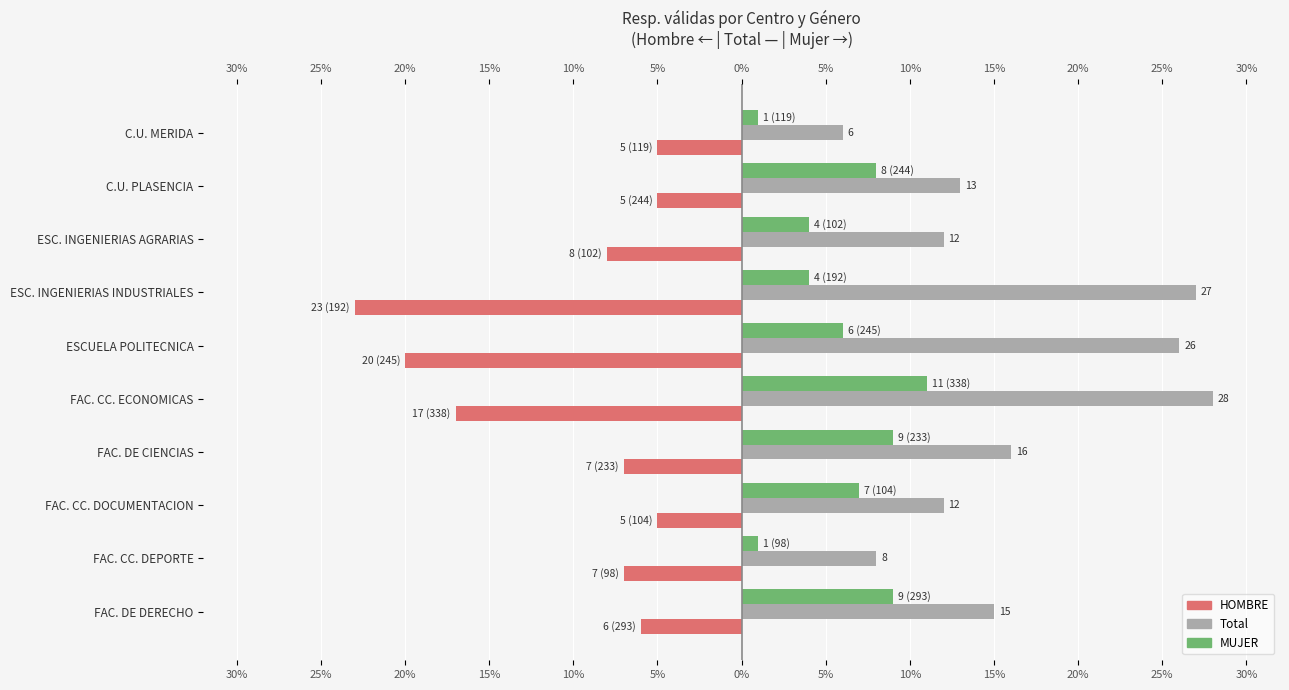

What is the highest value of the Total Resp. series?

28